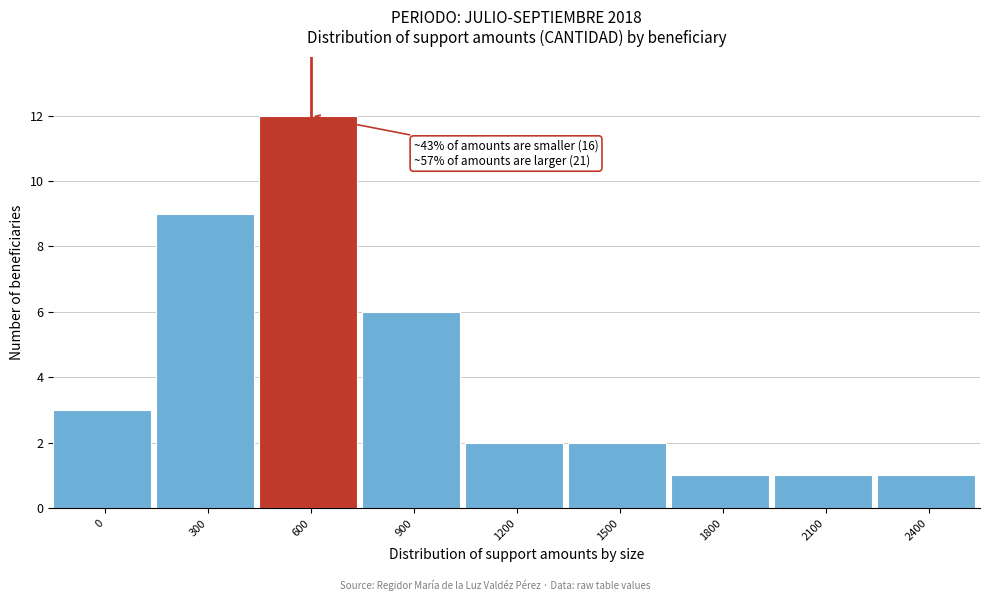

Reading right to left, transcribe all the data shown in this chart.

2400=1	2100=1	1800=1	1500=2	1200=2	900=6	600=12	300=9	0=3